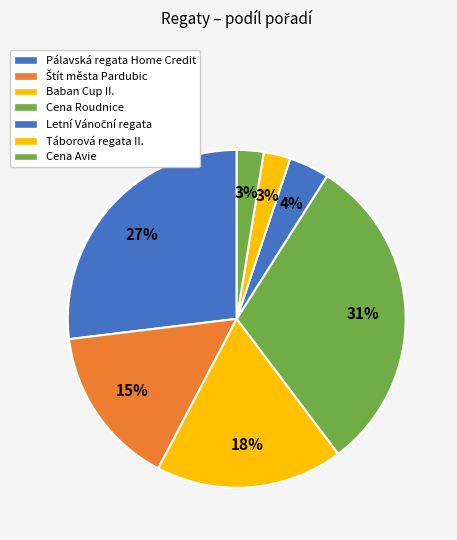

To the nearest percent, what is the average slice percentage?

14%